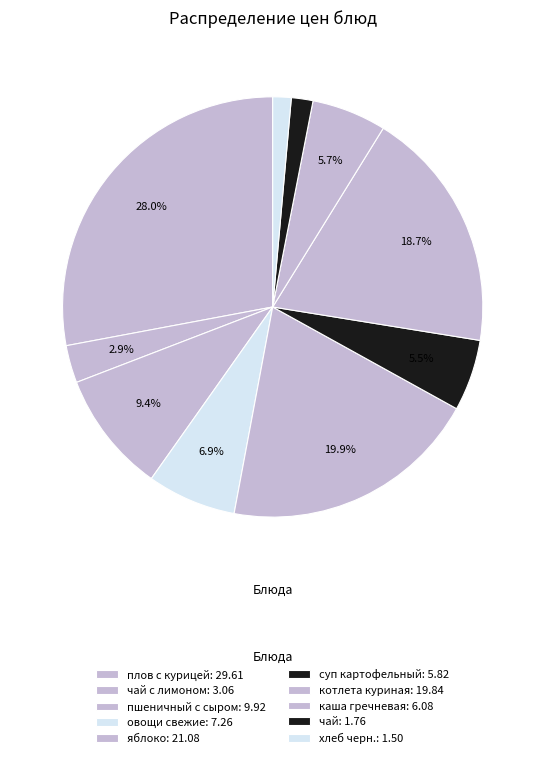

To the nearest percent, what is the difference between the largest and smallest slice percentages?

27%